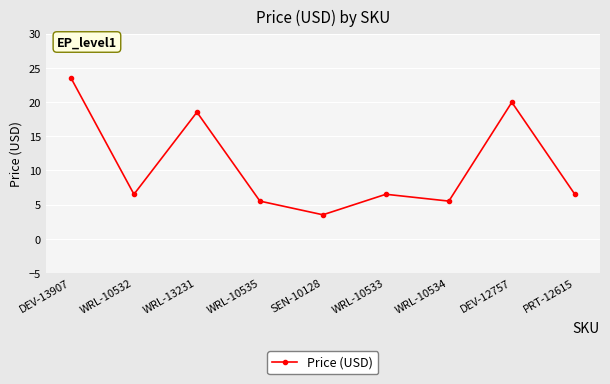

What is the label of the 5th point from the right?

SEN-10128